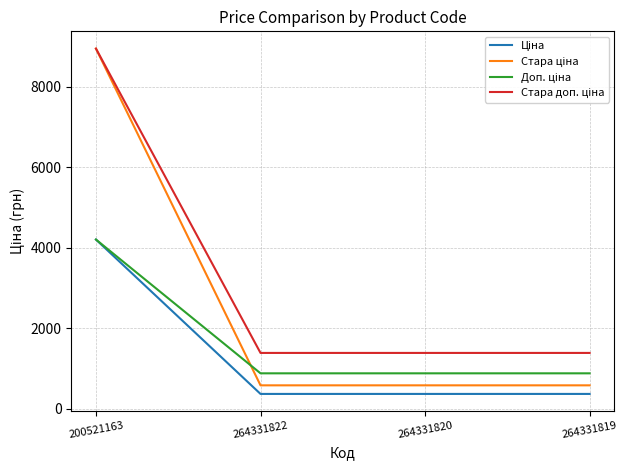

How many series are shown in this chart?

4